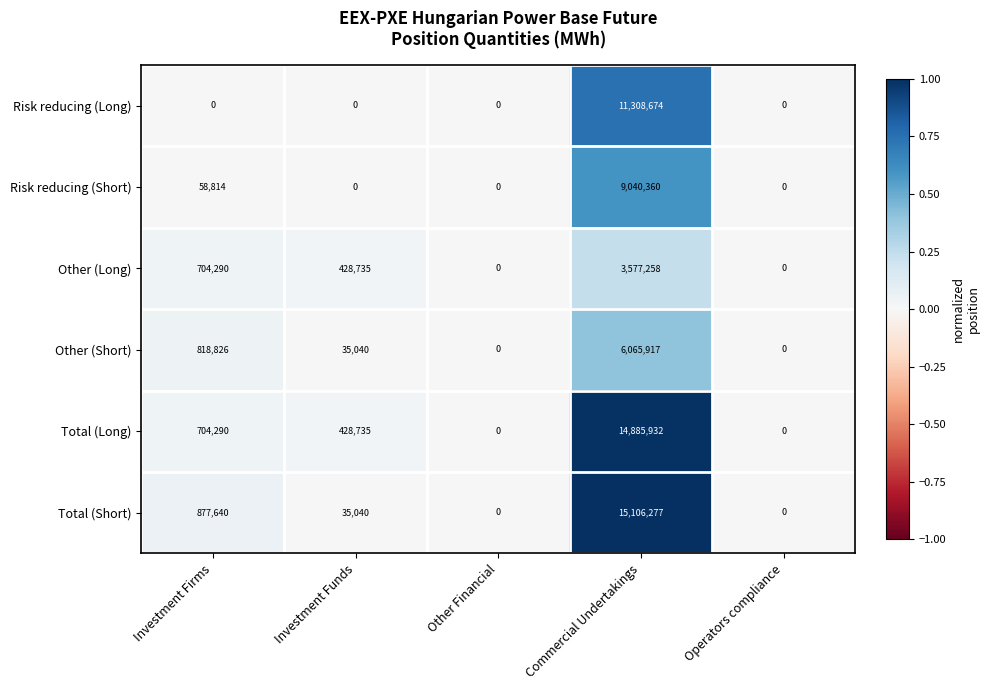

Which series has the widest spread of values?

Total (Short)